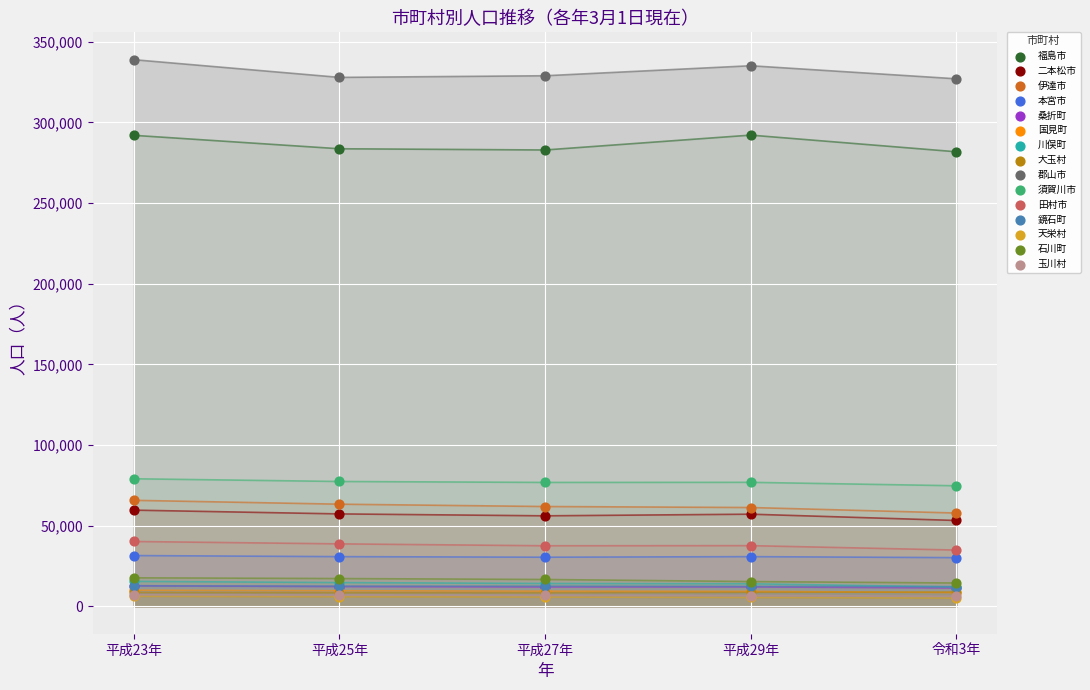

What are all the series names shown in the legend?

福島市, 二本松市, 伊達市, 本宮市, 桑折町, 国見町, 川俣町, 大玉村, 郡山市, 須賀川市, 田村市, 鏡石町, 天栄村, 石川町, 玉川村